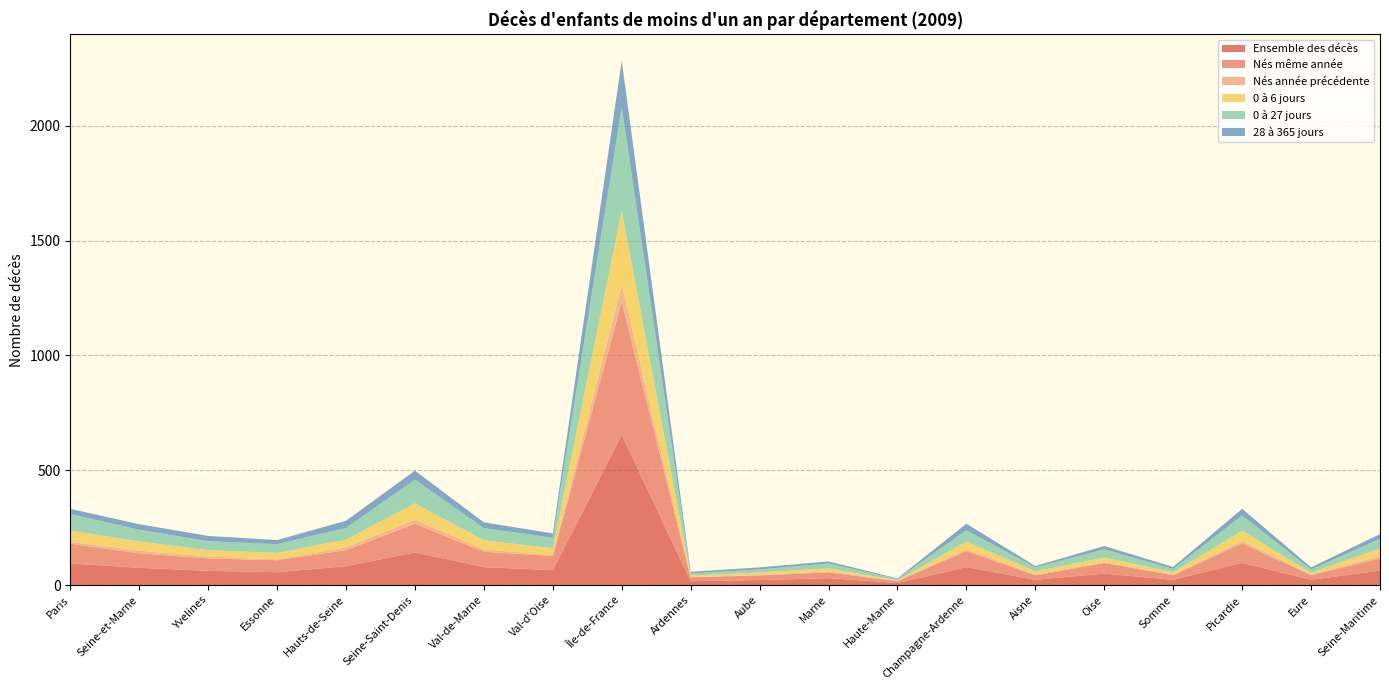

Reading left to right, list all the values displayed in this chart.

Ensemble des décès: 94	75	62	56	82	142	78	65	654	17	22	30	9	78	23	50	23	96	23	63
Nés même année: 86	63	54	52	70	125	67	61	578	17	20	25	8	70	19	46	20	85	20	53
Nés année précédente: 8	12	8	4	12	17	11	4	76	0	2	5	1	8	4	4	3	11	3	10
0 à 6 jours: 50	40	28	28	34	72	39	30	321	7	11	13	2	33	14	20	10	44	8	33
0 à 27 jours: 71	51	39	38	51	103	53	46	452	10	13	21	6	50	17	36	14	67	14	42
28 à 365 jours: 23	24	23	18	31	39	25	19	202	7	9	9	3	28	6	14	9	29	9	21